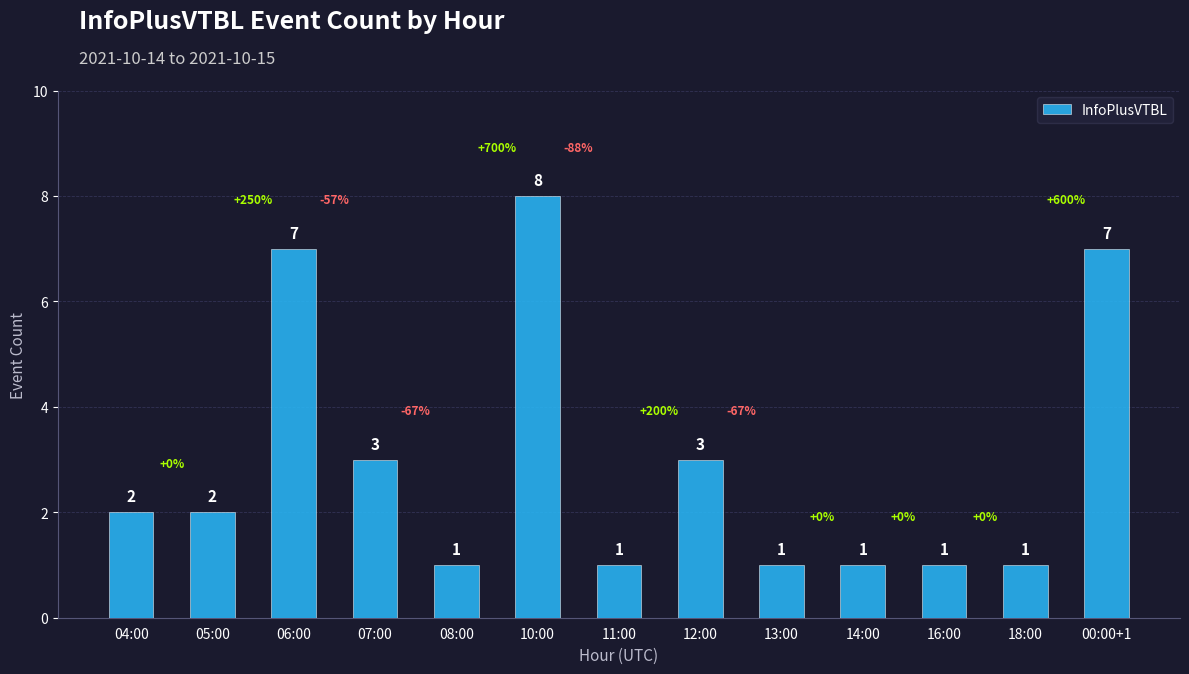

How many series are shown in this chart?

1